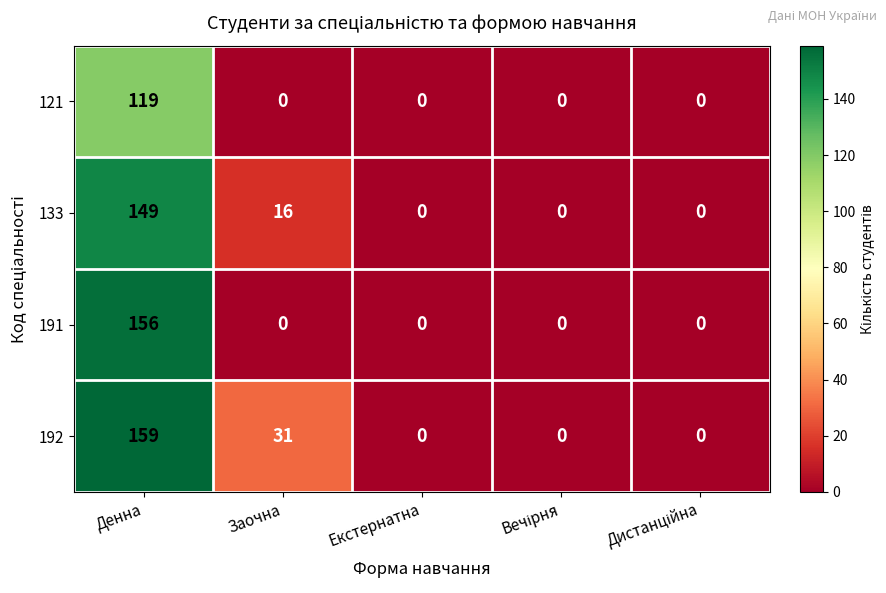

Rank the series at Денна from lowest to highest value.

121, 133, 191, 192